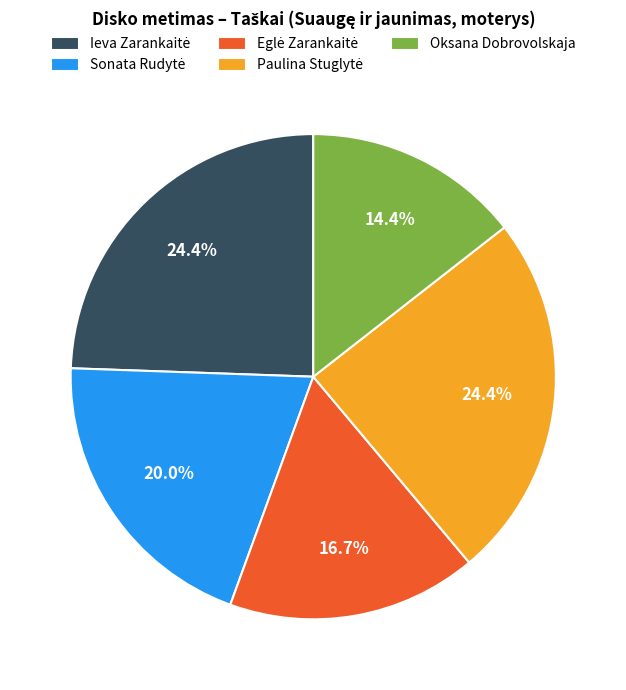

True or false: Oksana Dobrovolskaja accounts for 3% of the total.

False